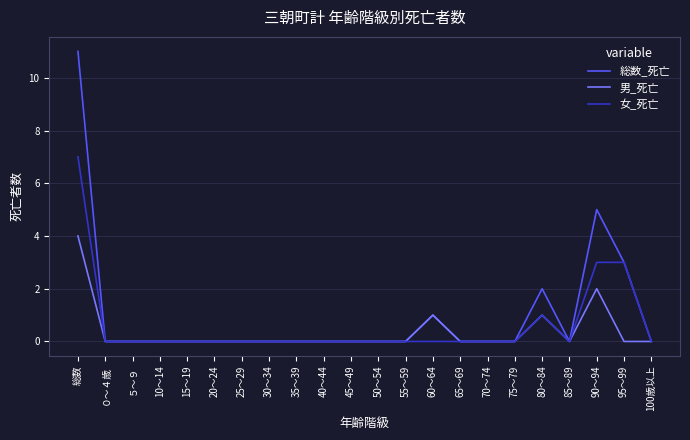

Which series has the widest spread of values?

総数_死亡